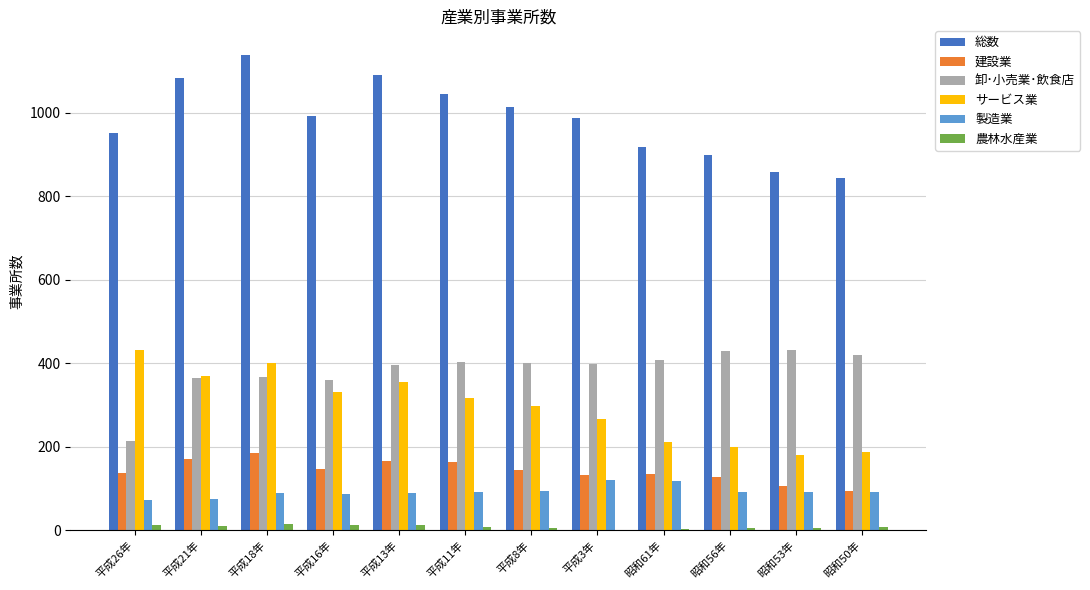

Is the value of 農林水産業 at 昭和56年 greater than the value of 卸･小売業･飲食店 at 昭和56年?

No